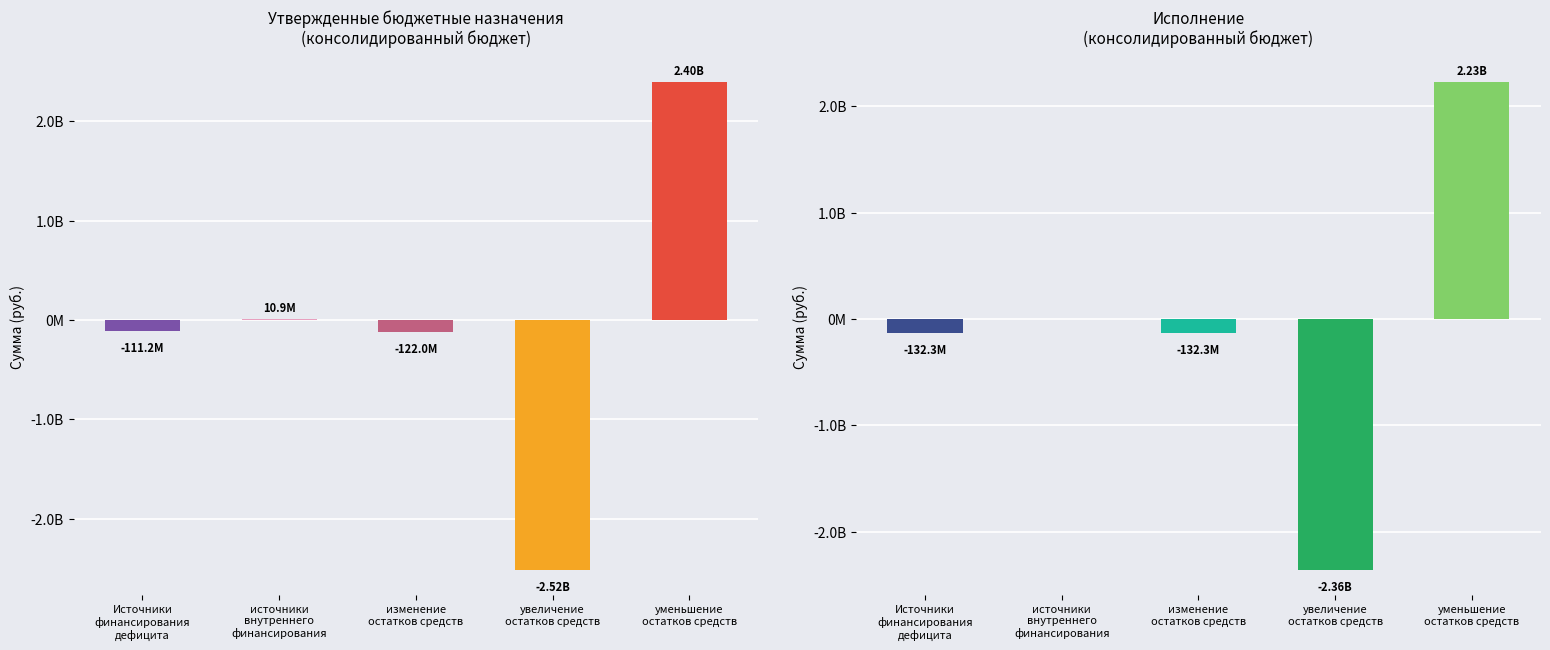

What is the sum of the Утв. бюджет (консолид.) values at уменьшение
остатков средств and увеличение
остатков средств?

-122048307.7